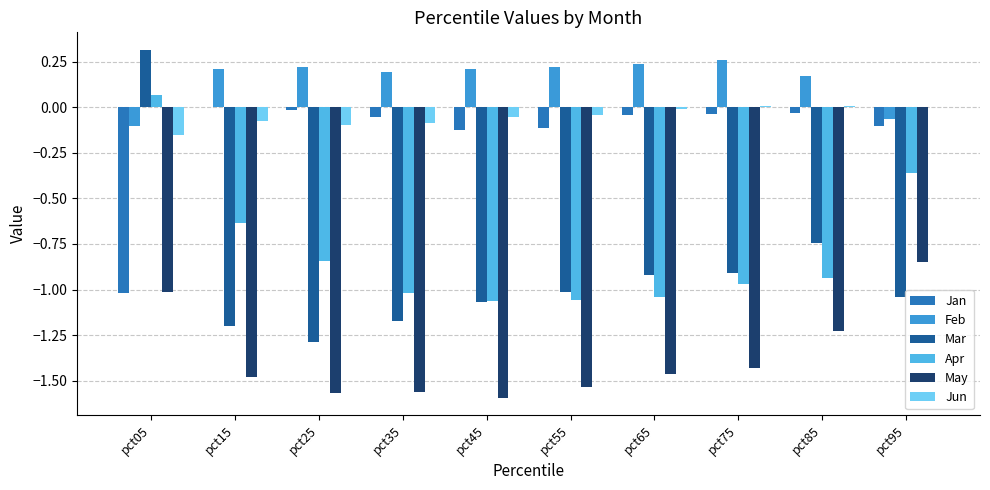

At how many categories does at least one series exceed 0?

10